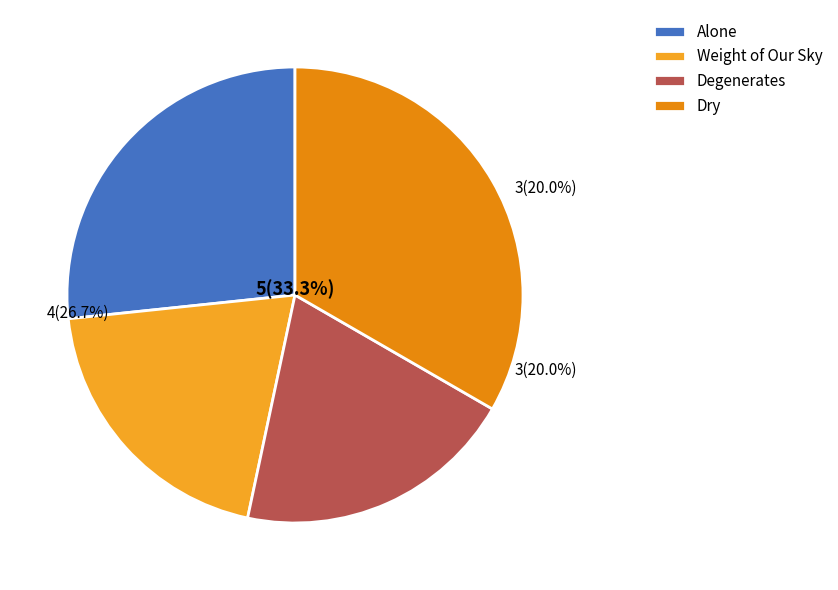

What is the largest slice in the pie chart?

Dry